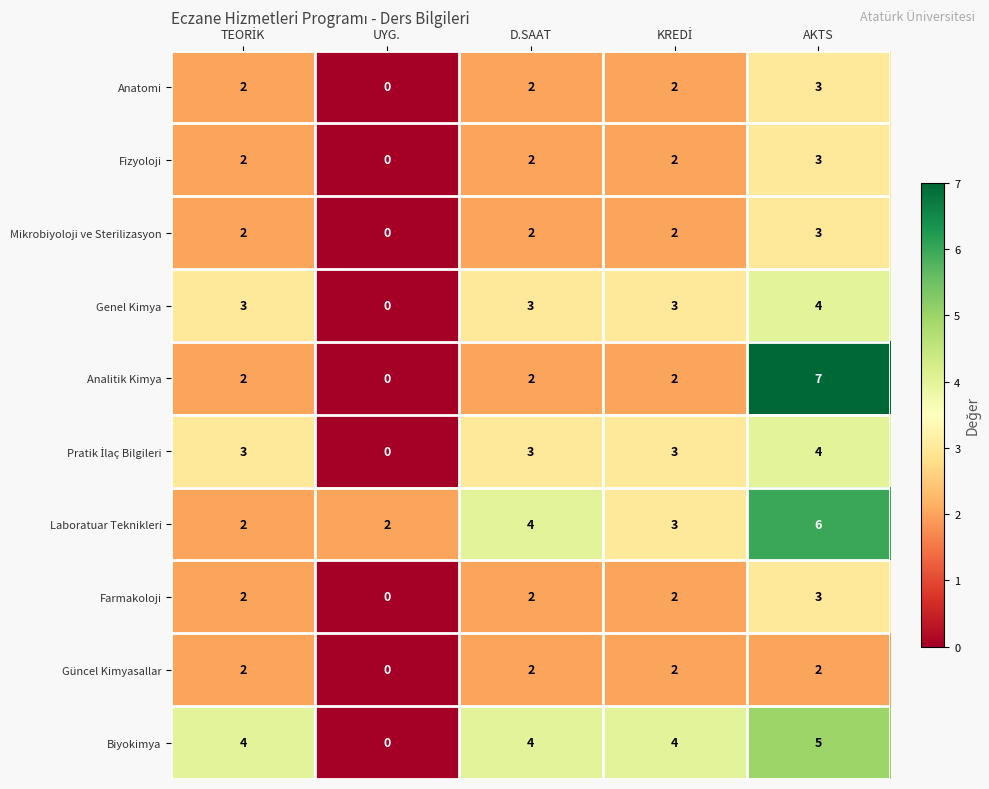

Is it true that Fizyoloji equals 3 at D.SAAT?

False